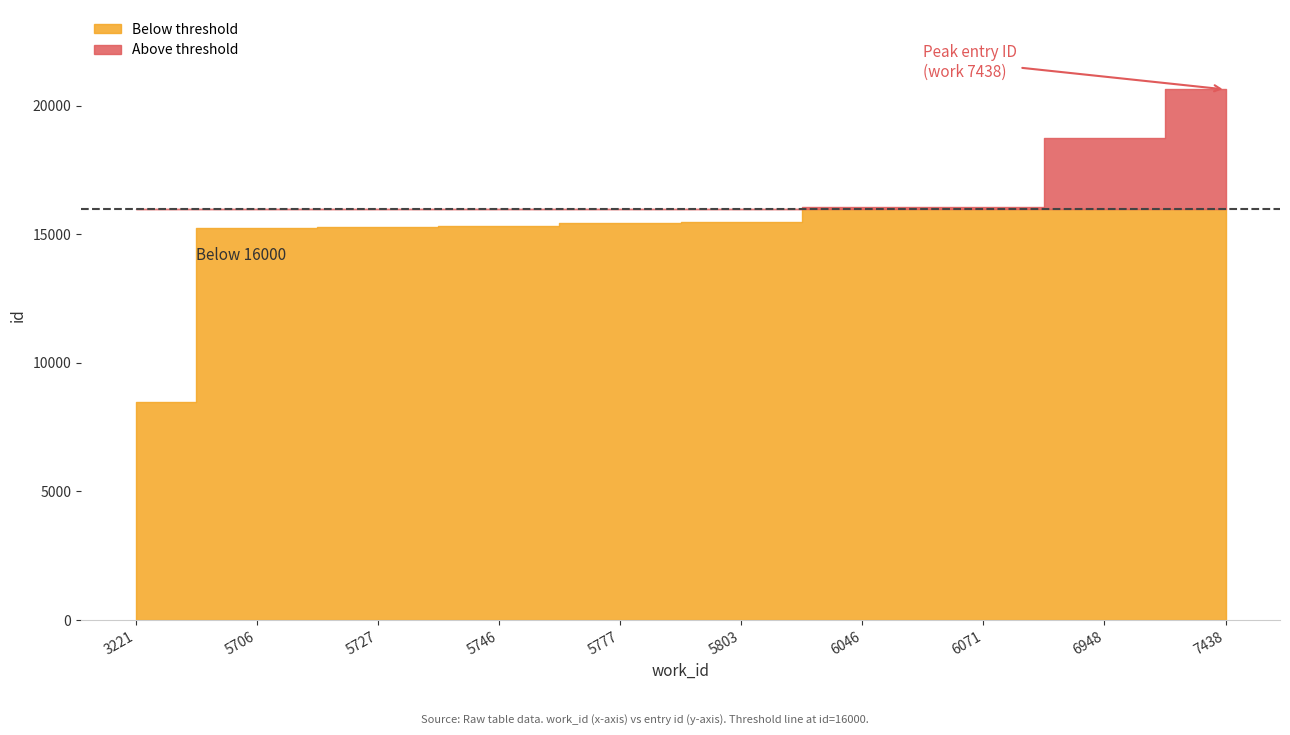

The chart shows a value of 16071 at 6071. True or false?

True